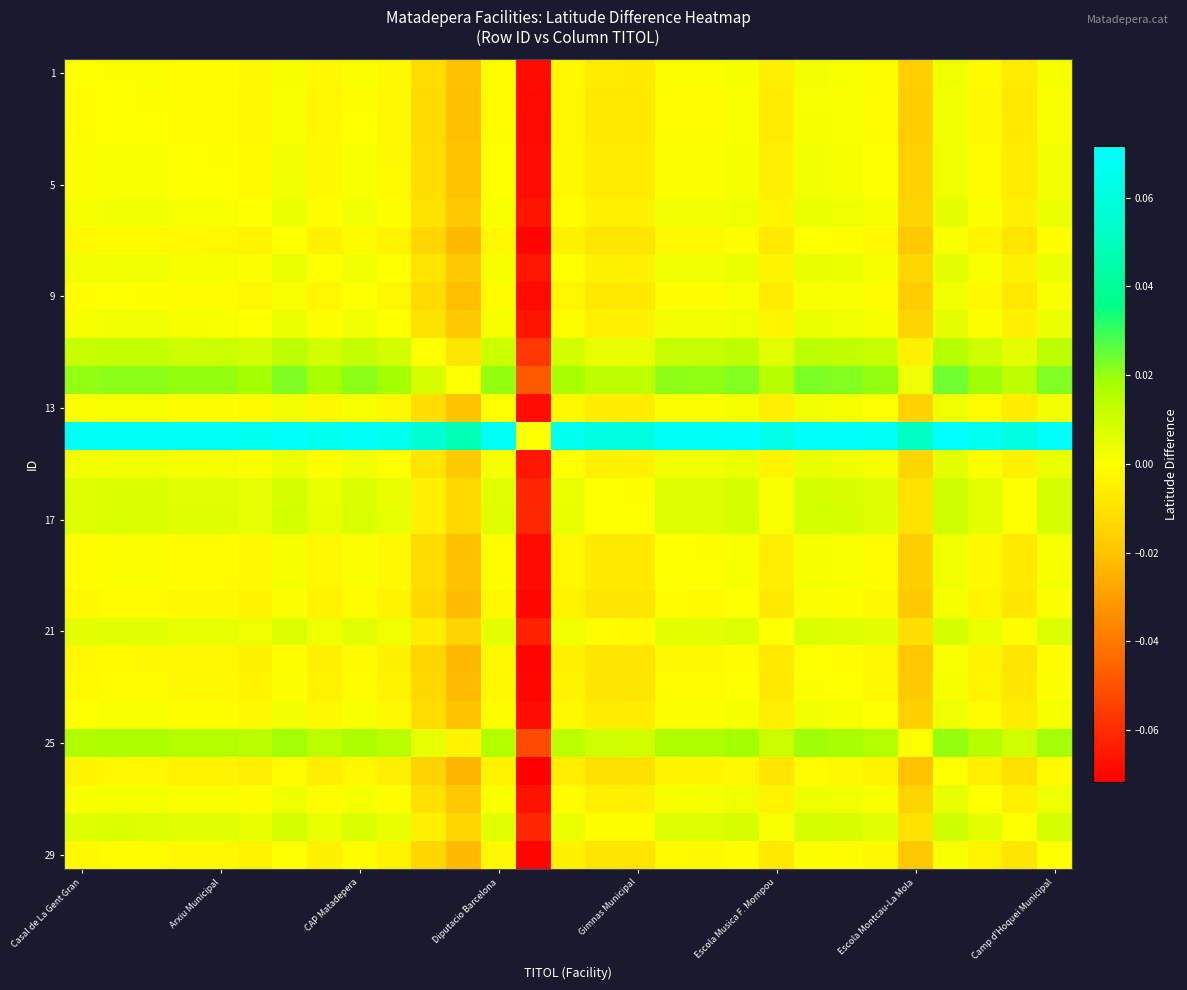

Count the number of categories in the chart.

29